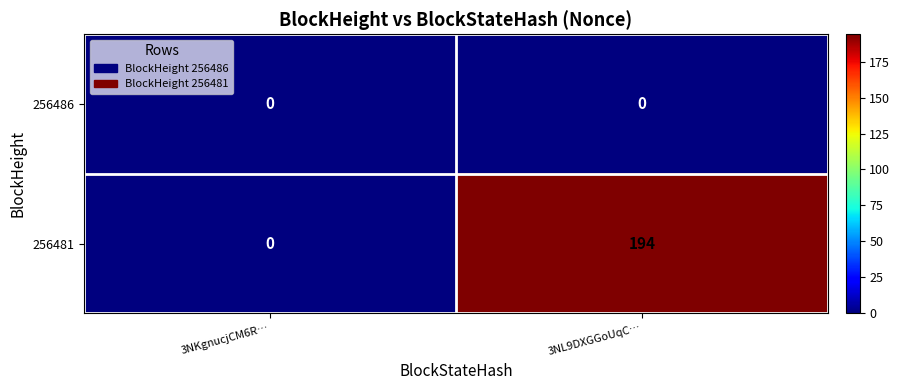

Reading right to left, list all the values displayed in this chart.

256486: 0	0
256481: 194	0